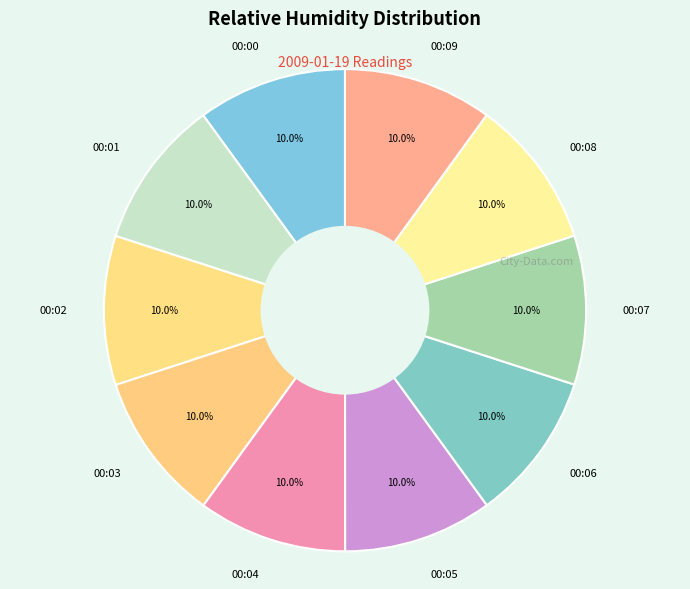

Approximately how many times larger is the value at 00:02 compared to 00:06?

1.0